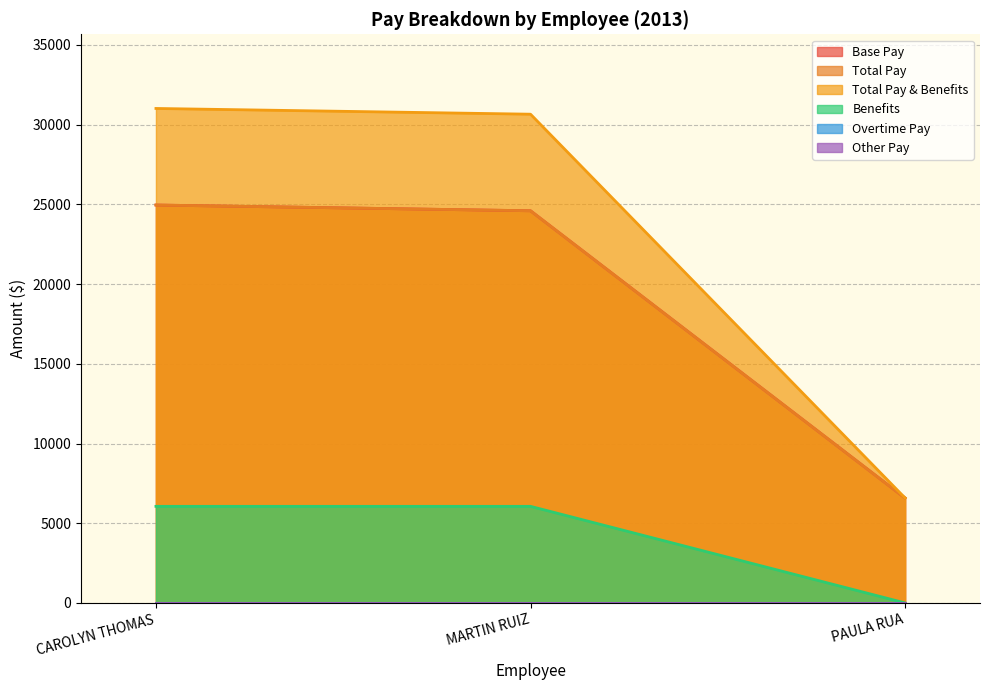

What is the average value of the Total Pay series?

18713.8